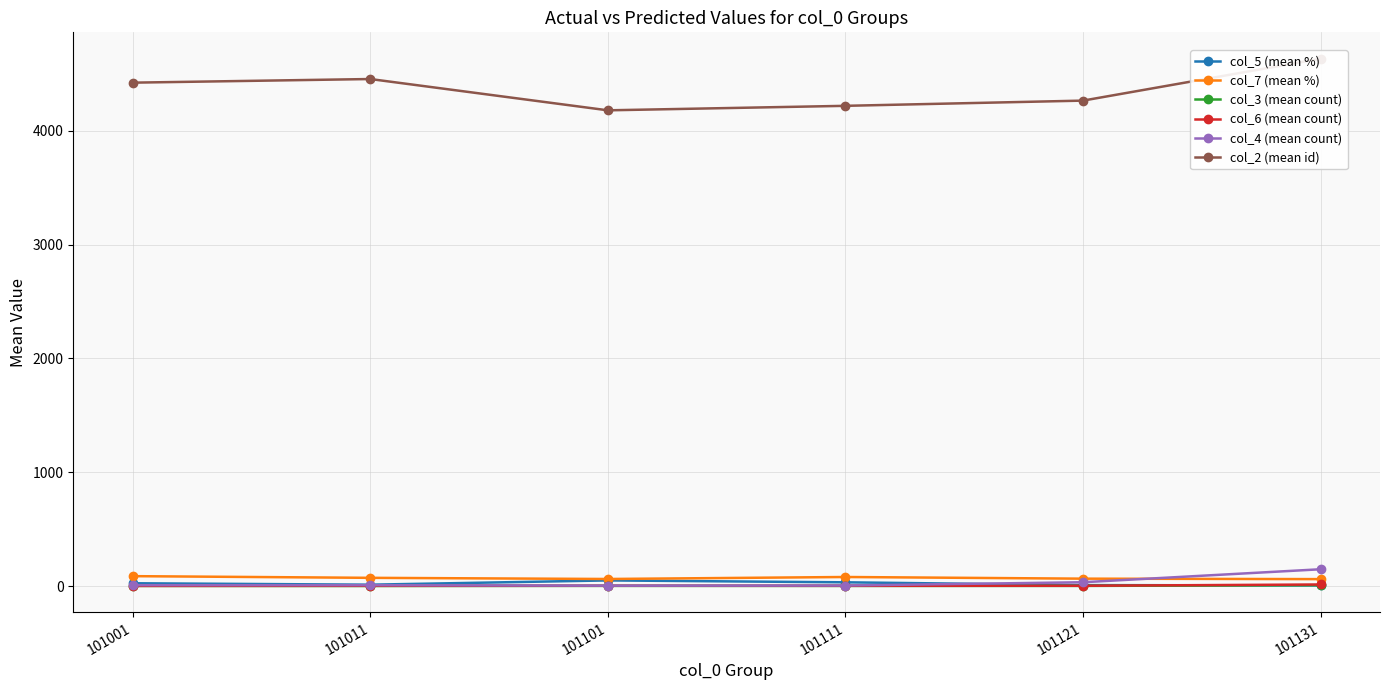

Reading right to left, list all the values displayed in this chart.

col_5 (mean %): 101131=6.0	101121=8.8	101111=33.3	101101=50.0	101011=12.5	101001=25.0
col_7 (mean %): 101131=61.4	101121=65.4	101111=80.0	101101=62.5	101011=72.7	101001=87.5
col_3 (mean count): 101131=8.4	101121=1.8	101111=1.7	101101=2.0	101011=1.1	101001=1.6
col_6 (mean count): 101131=14.2	101121=3.1	101111=2.7	101101=3.0	101011=2.6	101001=1.8
col_4 (mean count): 101131=148.0	101121=34.0	101111=5.0	101101=4.0	101011=8.0	101001=8.0
col_2 (mean id): 101131=4633.0	101121=4264.8	101111=4219.0	101101=4179.5	101011=4454.4	101001=4422.5